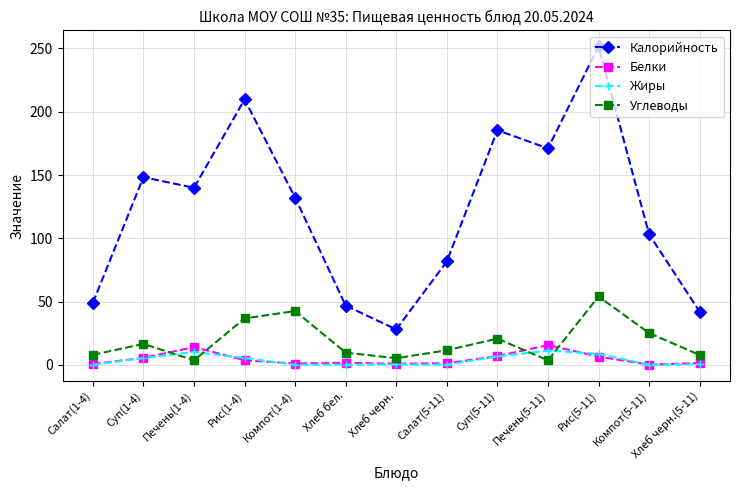

At how many categories does at least one series exceed 213?

1